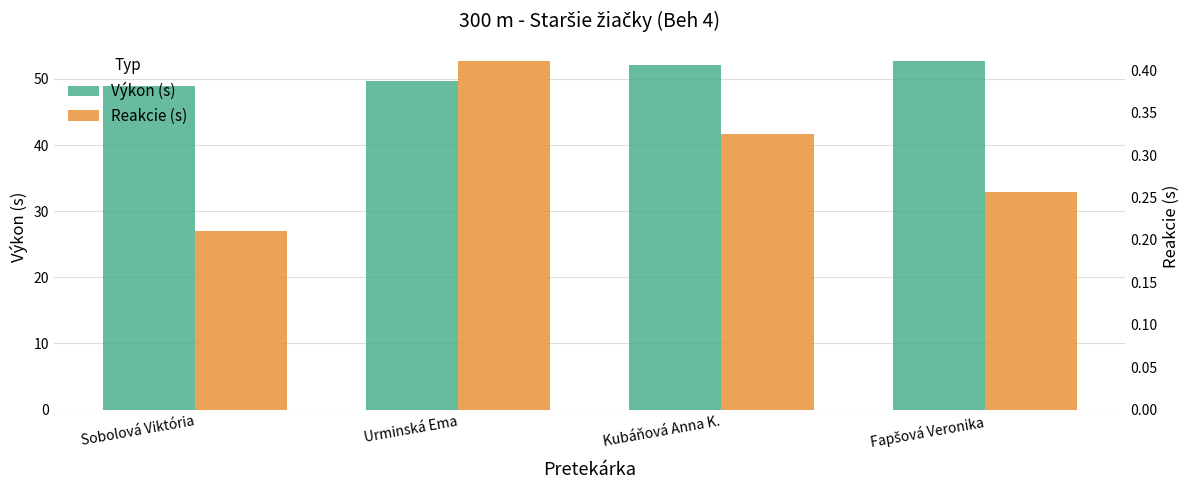

The Reakcie (s) series shows 0.2 at Fapšová Veronika. True or false?

False